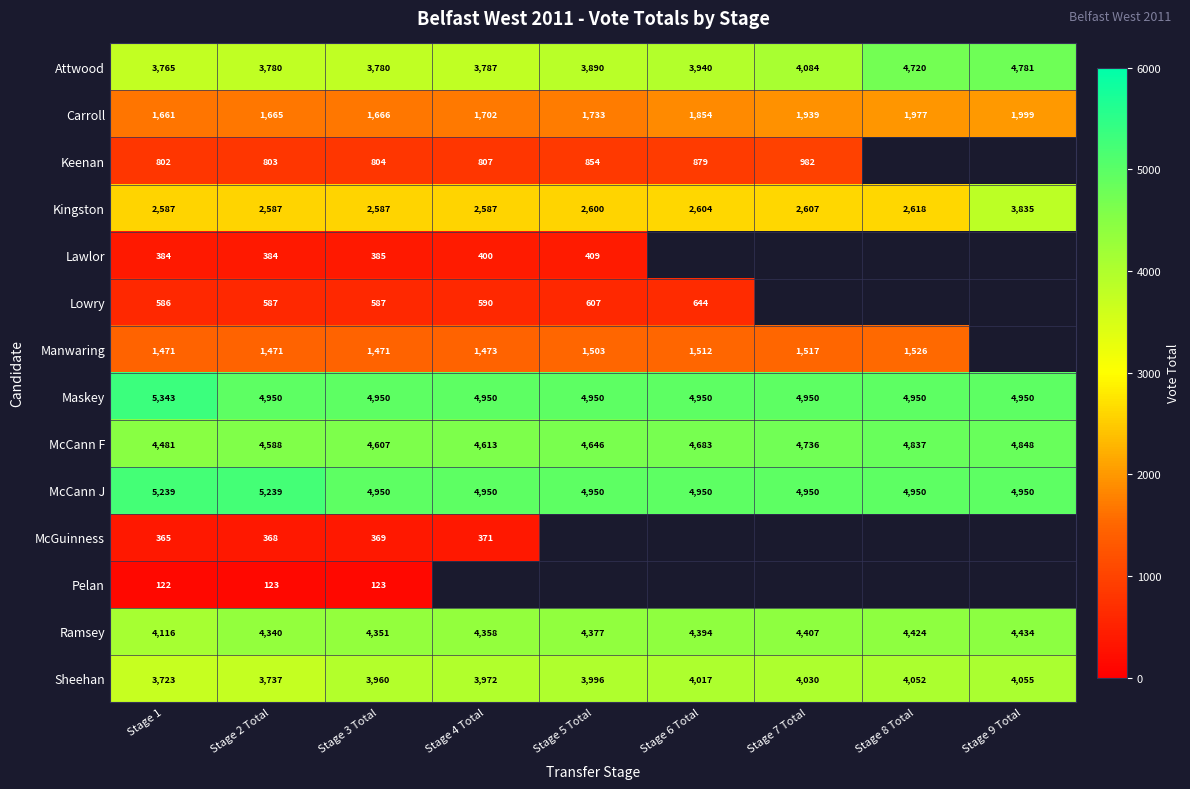

How many values in the Lawlor series are below 408?

4